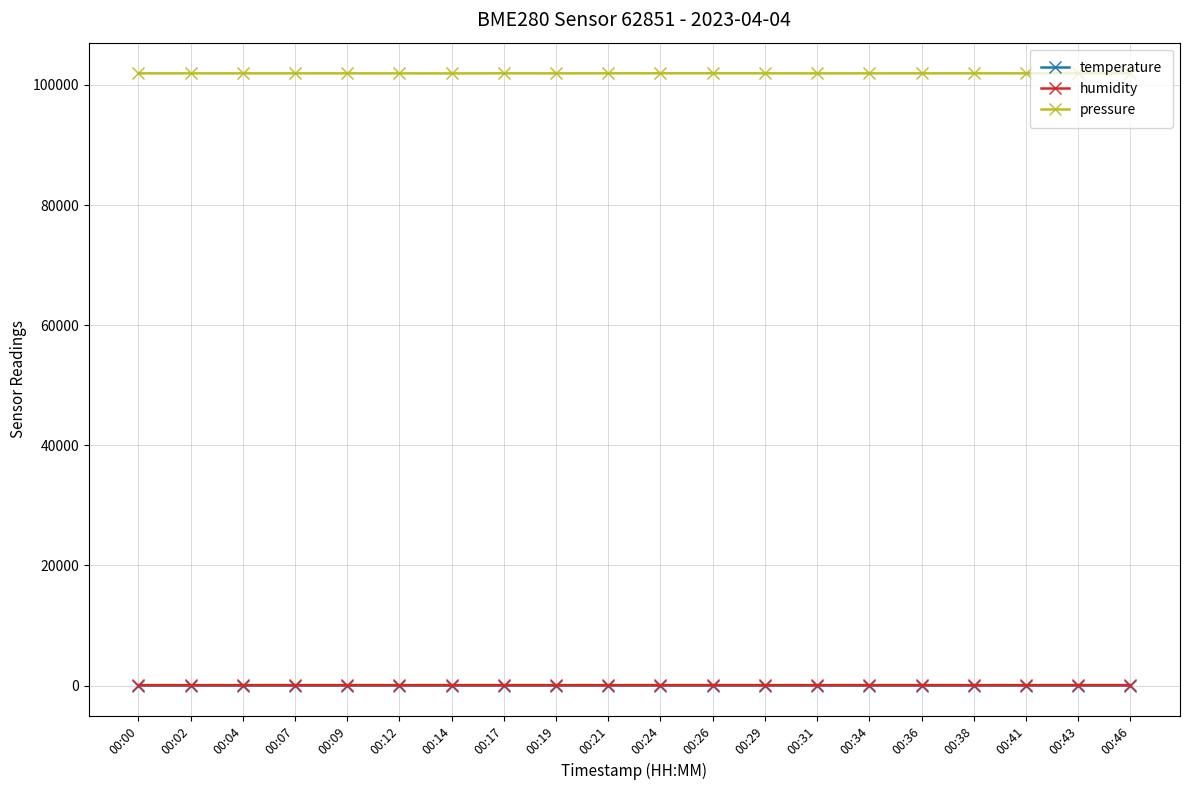

What is the value of the pressure point at the 8th from the left?

101924.2